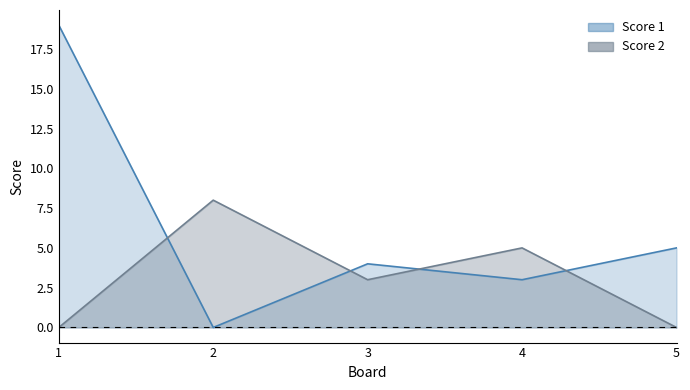

Where do Score 2 and Score 1 first cross each other?

1 and 2